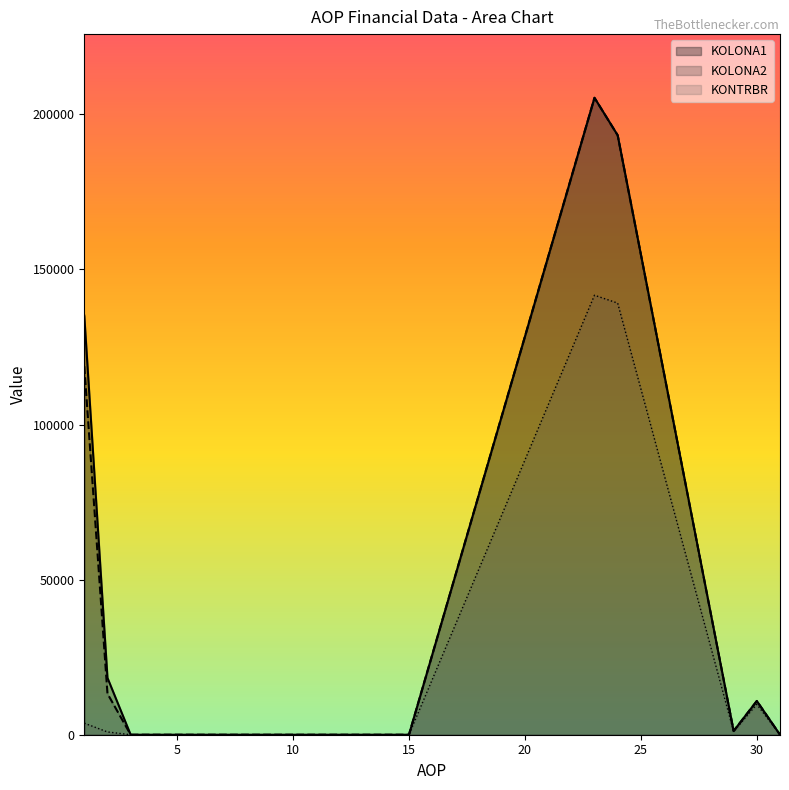

Rank the series by their maximum value, from highest to lowest.

KOLONA1, KOLONA2, KONTRBR